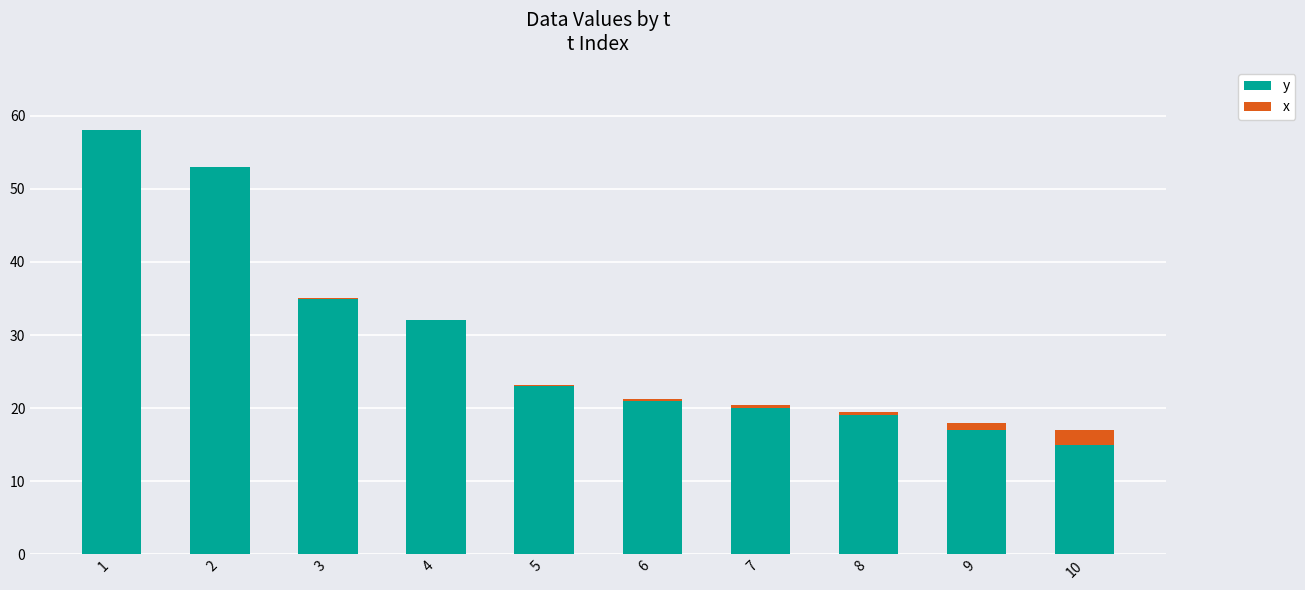

Is it true that y equals 24.2 at 9?

False